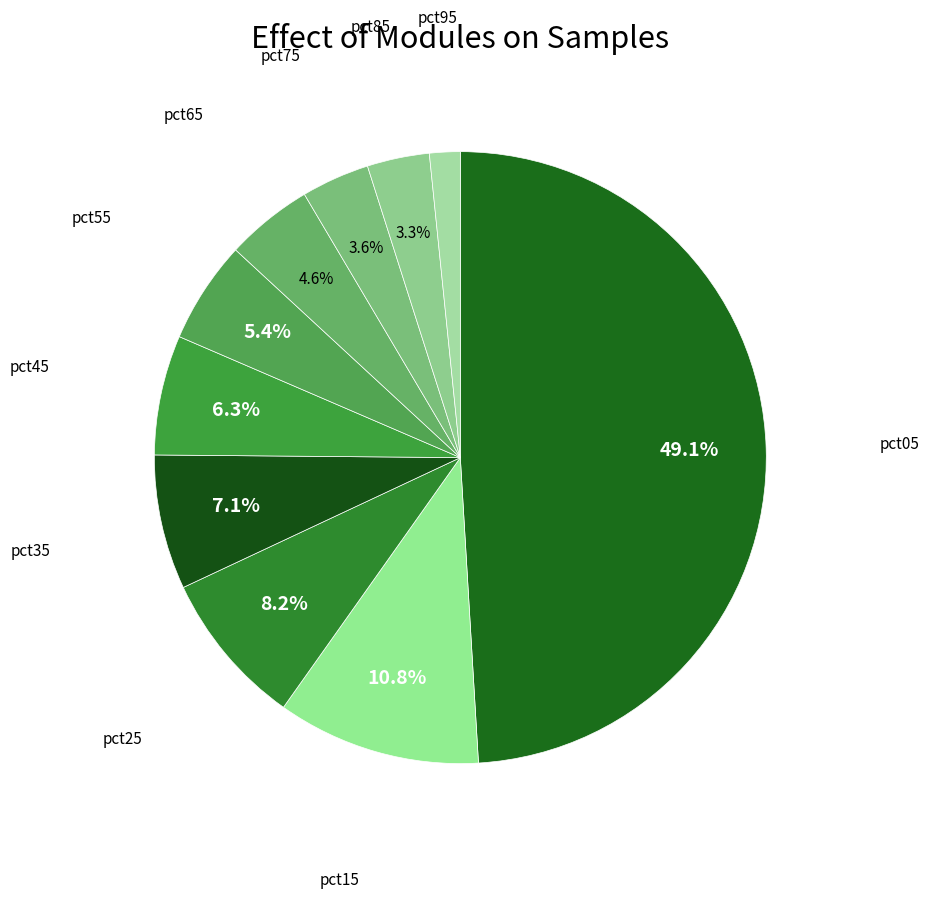

How many slices are in this pie chart?

10